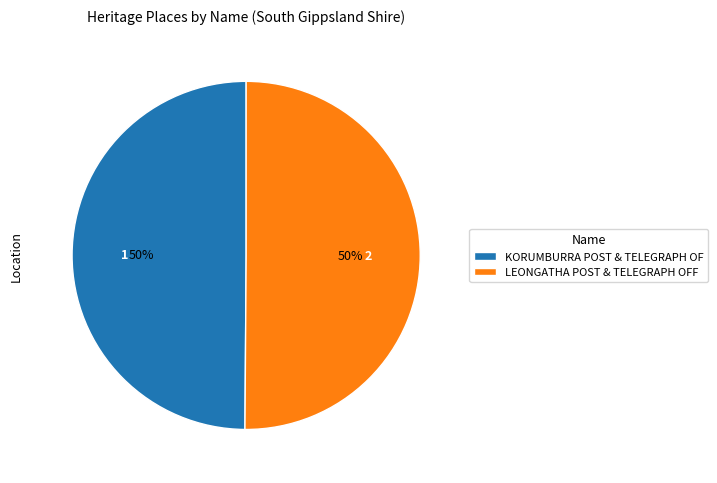

To the nearest percent, what percentage of the pie is KORUMBURRA POST & TELEGRAPH OF?

50%